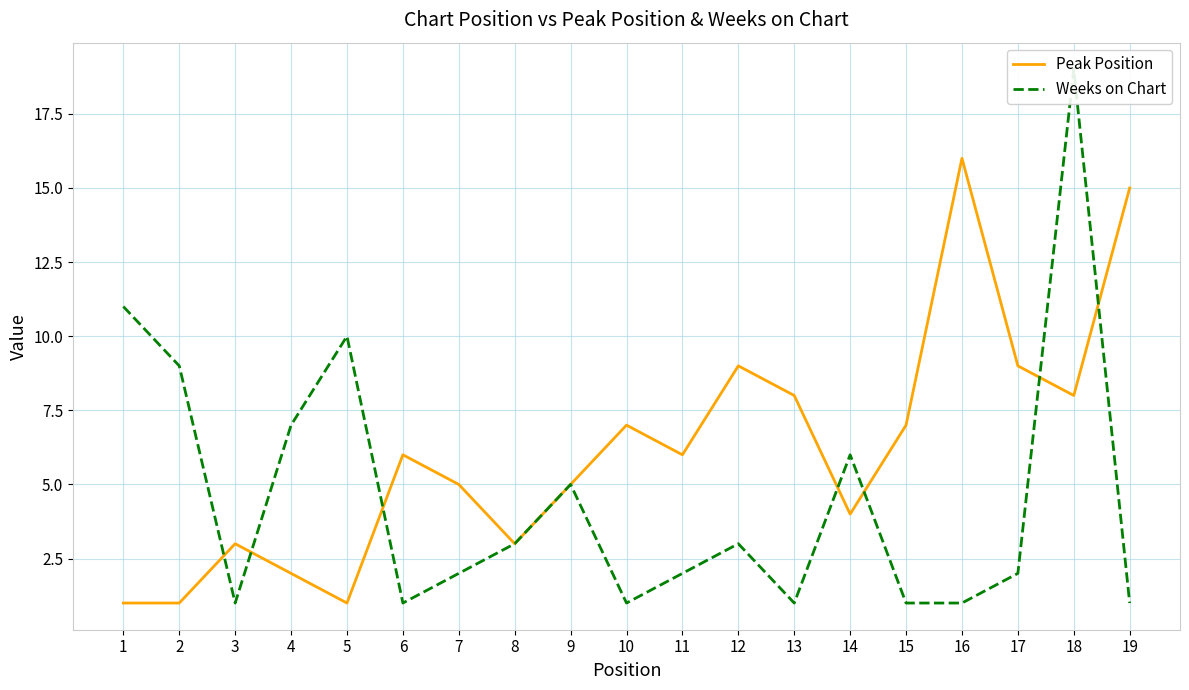

Which series ends up on top after the final intersection of Weeks on Chart and Peak Position?

Peak Position